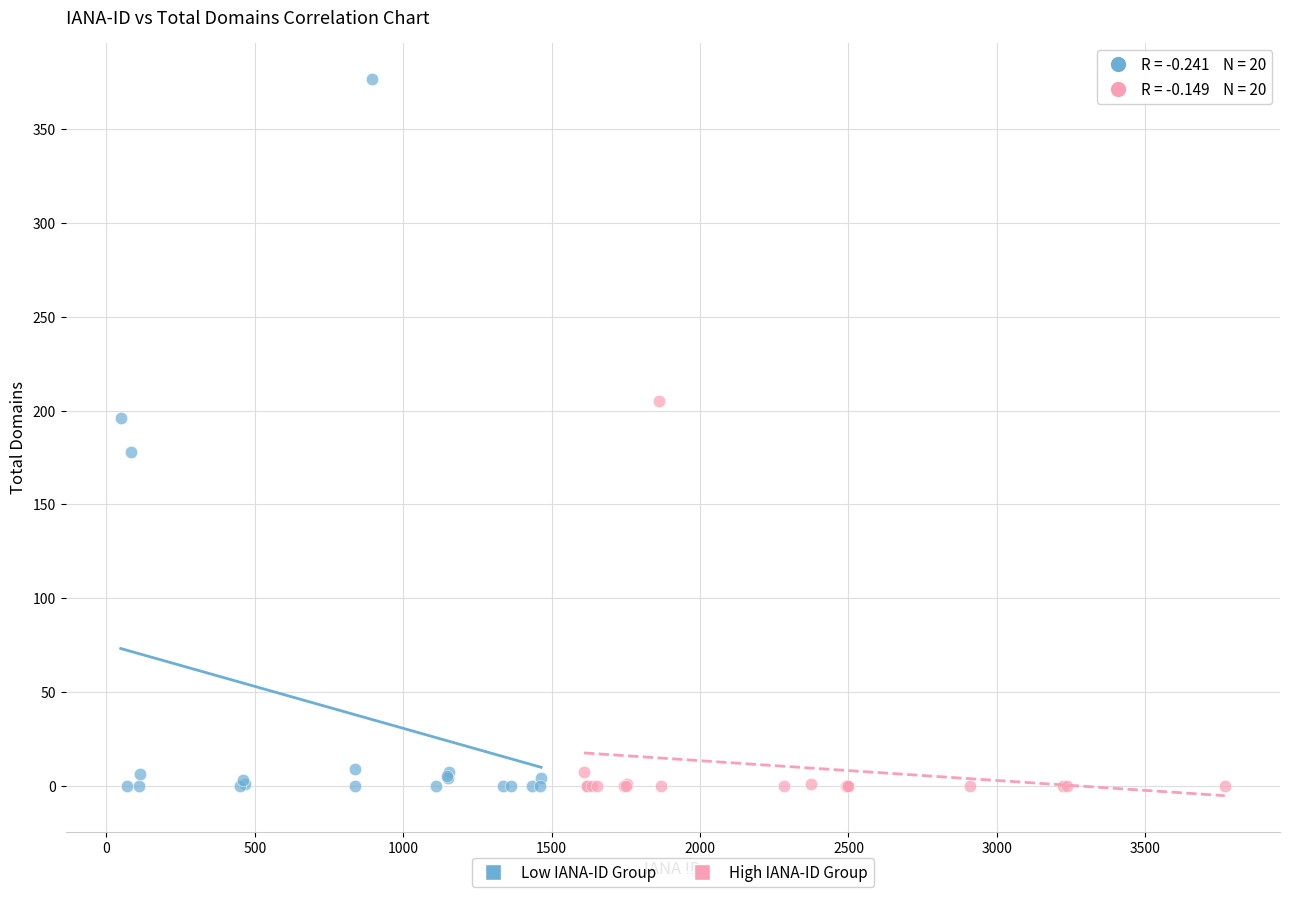

Which series has the widest spread of Y values?

Low IANA-ID Group